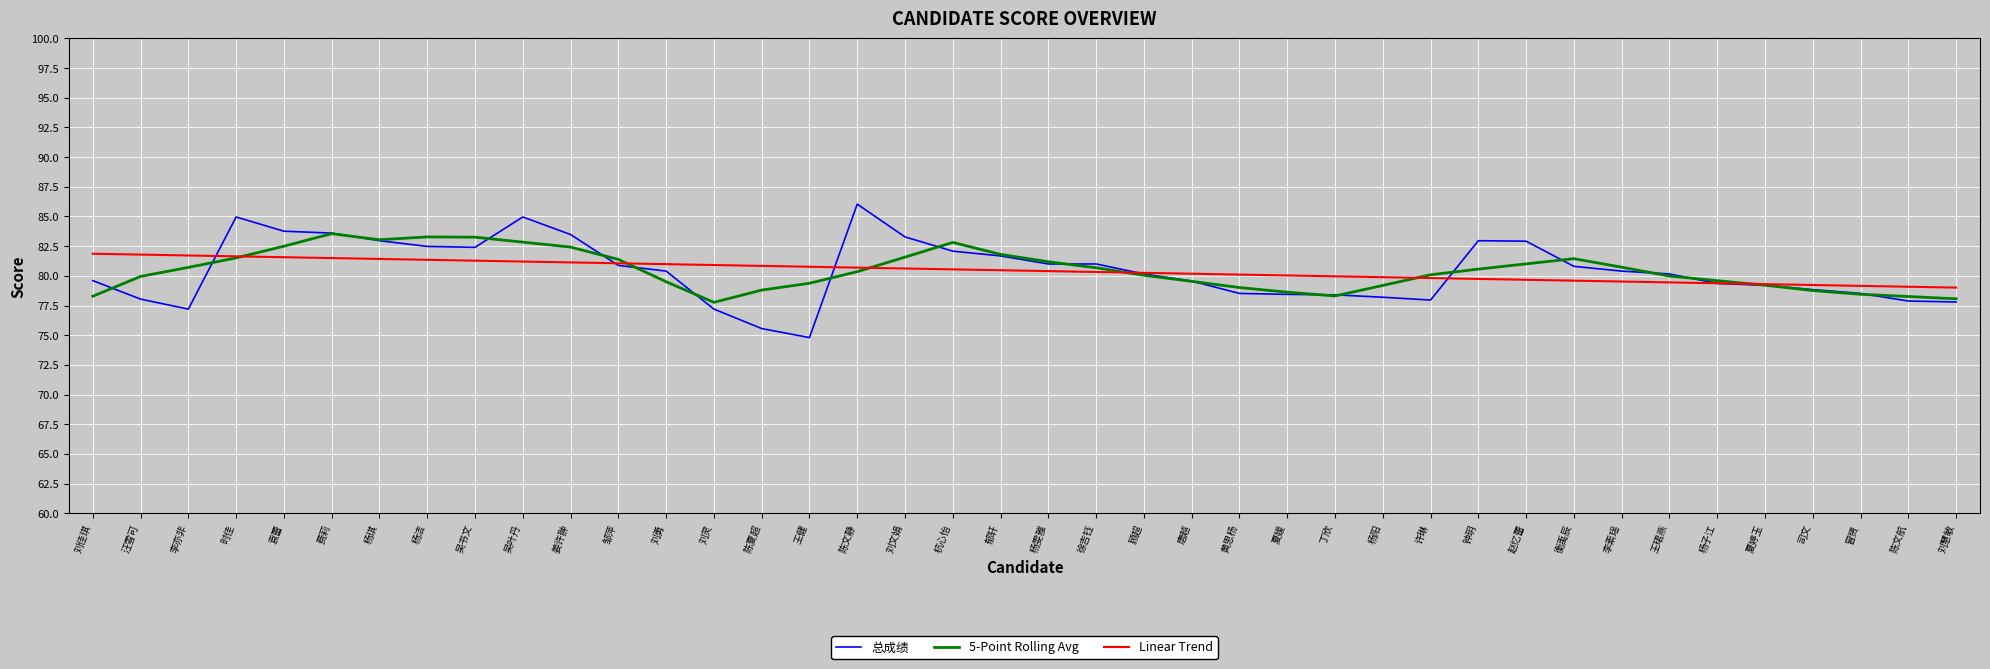

Is it true that Linear Trend equals 49.5 at 李素瑶?

False